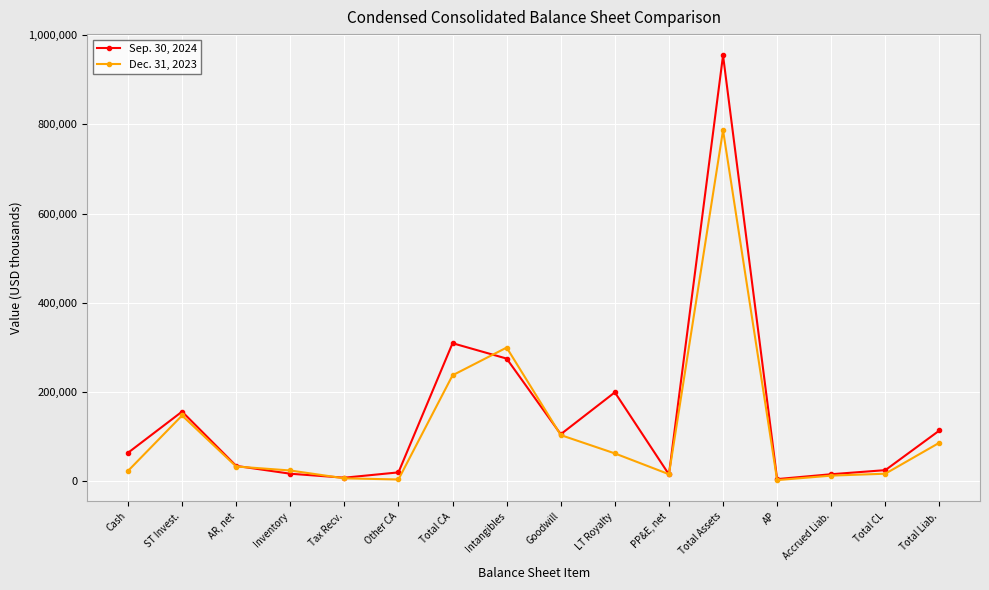

Where does the Dec. 31, 2023 series first go above 32917?

ST Invest.